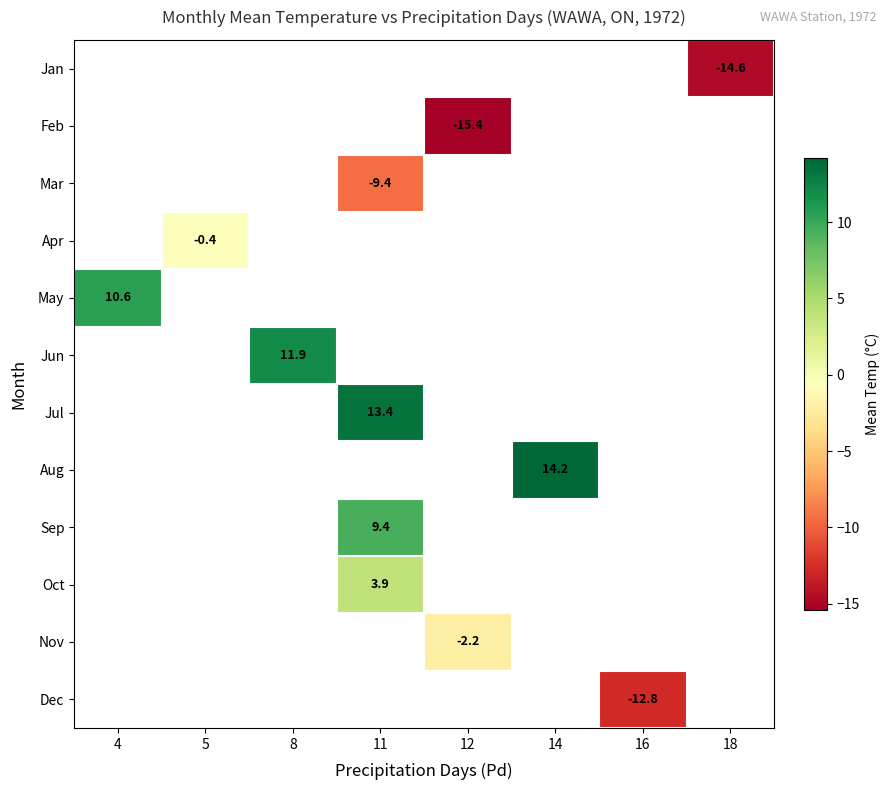

The Aug series shows 14.2 at 14. True or false?

True